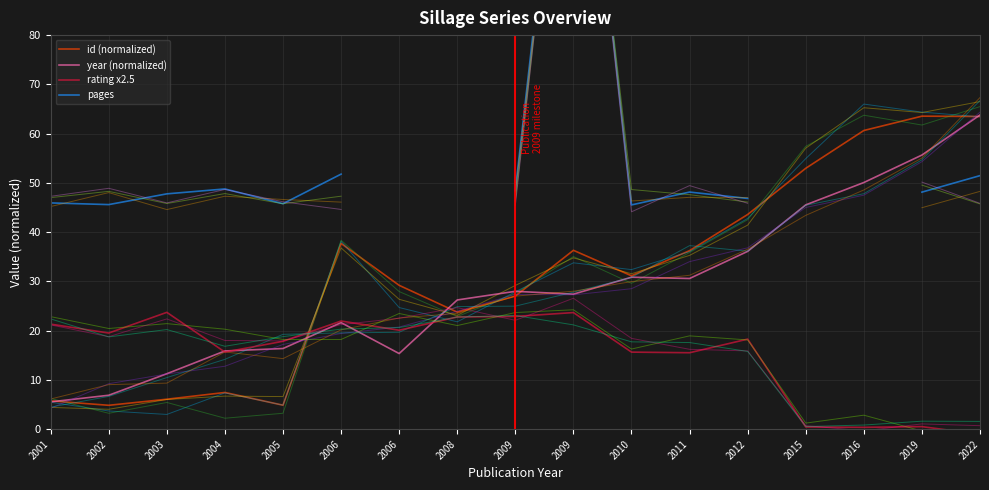

The value of pages at 2008 is nan. True or false?

False